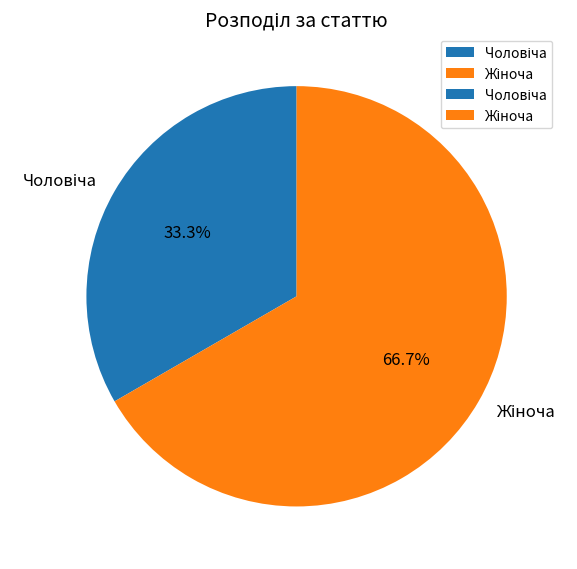

Is there any slice that represents more than half of the pie?

Yes